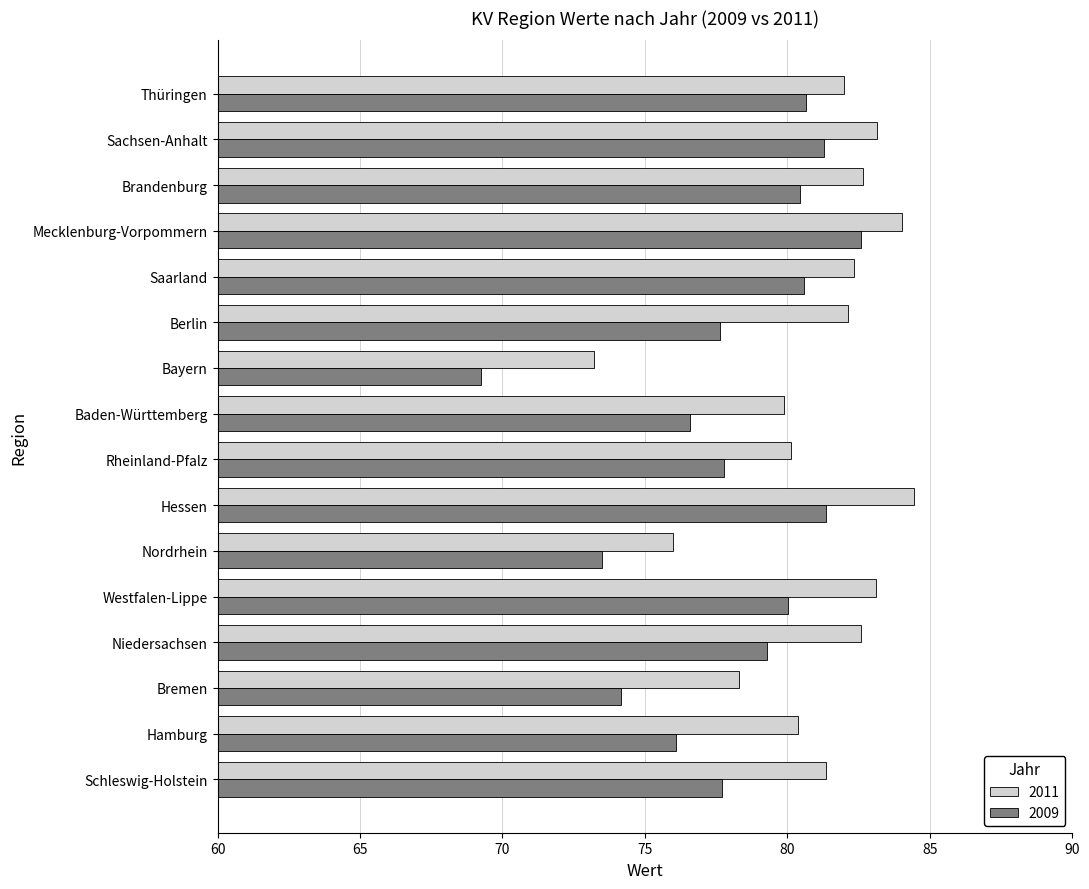

At which category does the chart reach its peak across all series?

Hessen